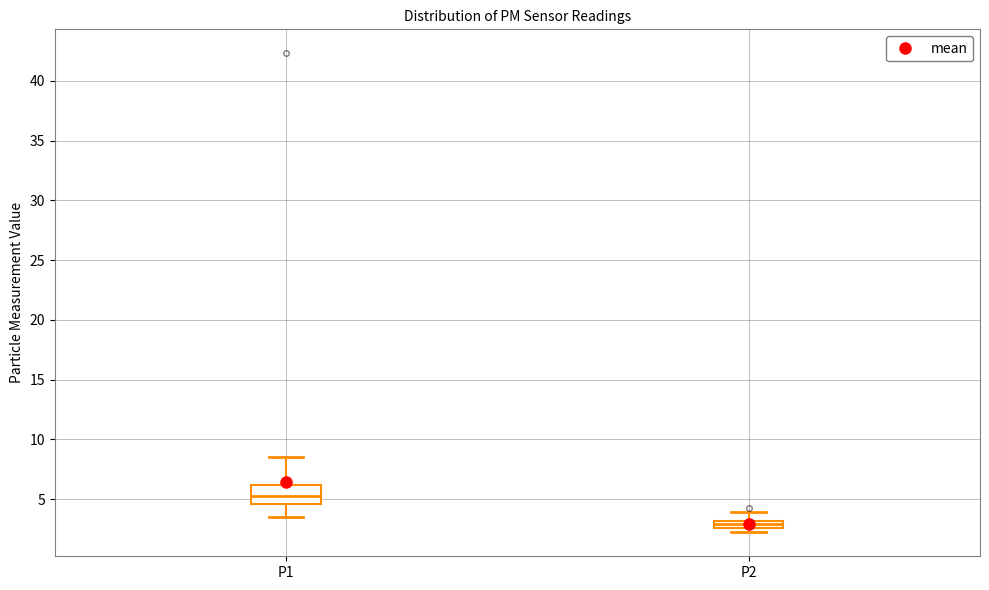

Where does the upper whisker of the box for P2 end on the y-axis? The values are not printed on the chart, so give them approximately, as read against the axis.

4.0